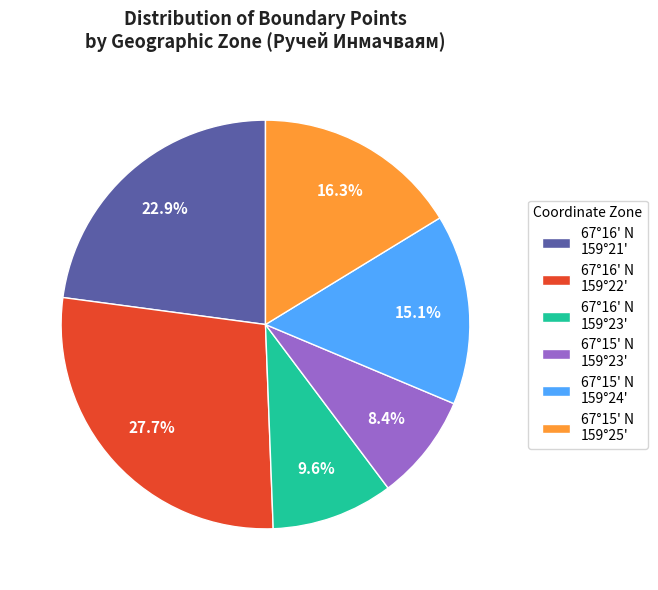

Which slice is the smallest?

67°15' N 159°23'